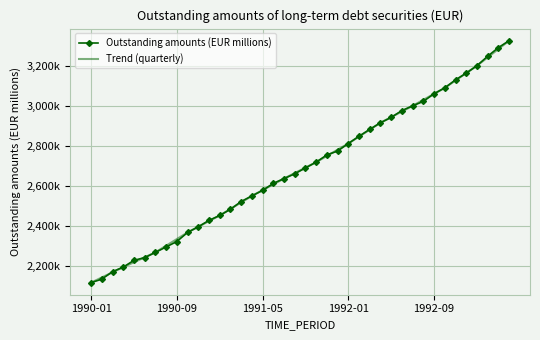

What is the value of the 8th point from the left?

2295804